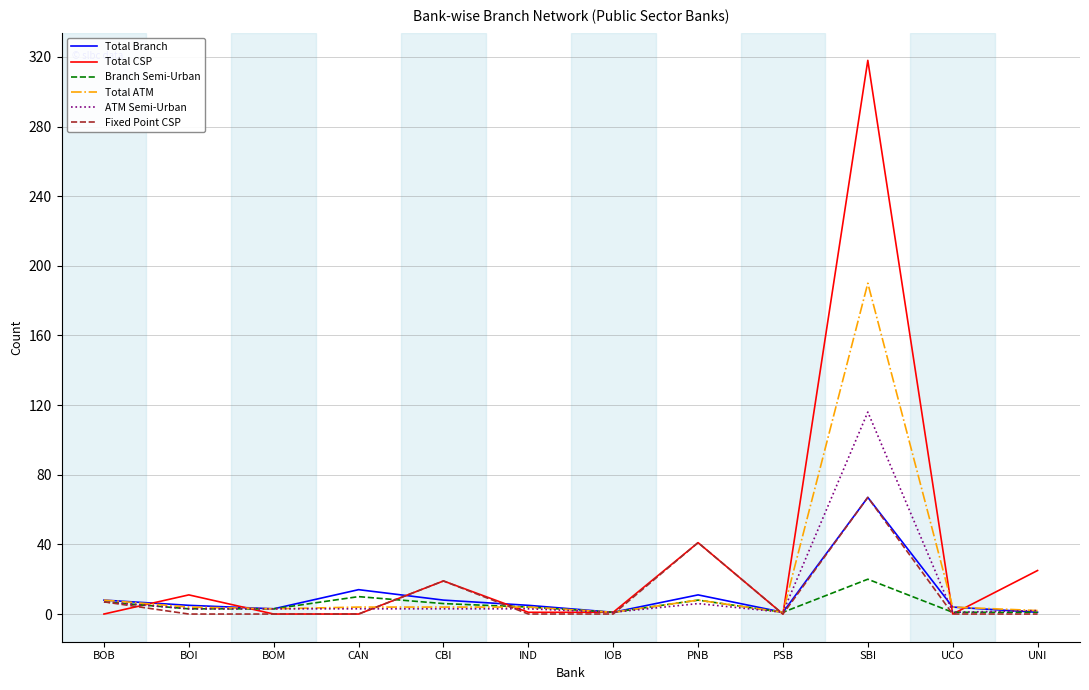

Which series has the largest range (max minus min)?

Total CSP